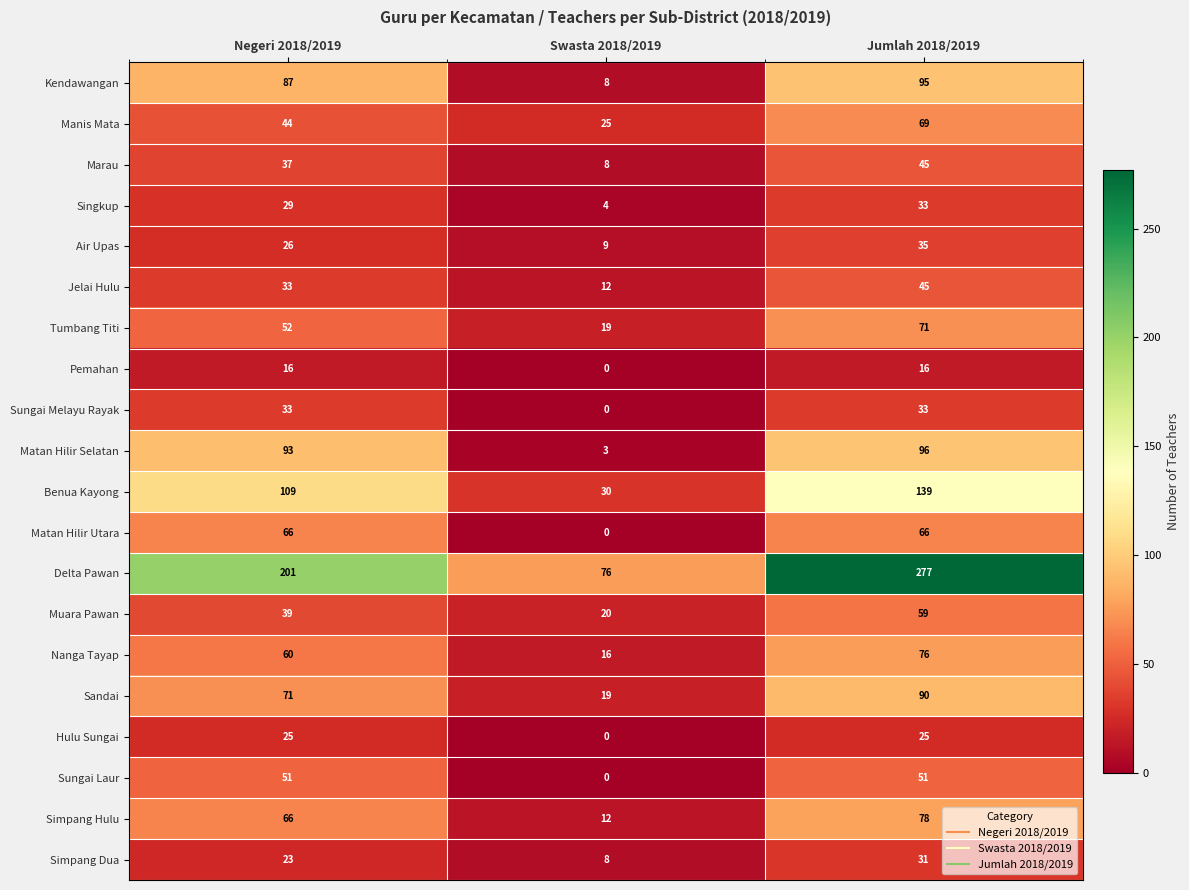

What is the sum of all Air Upas values?

70